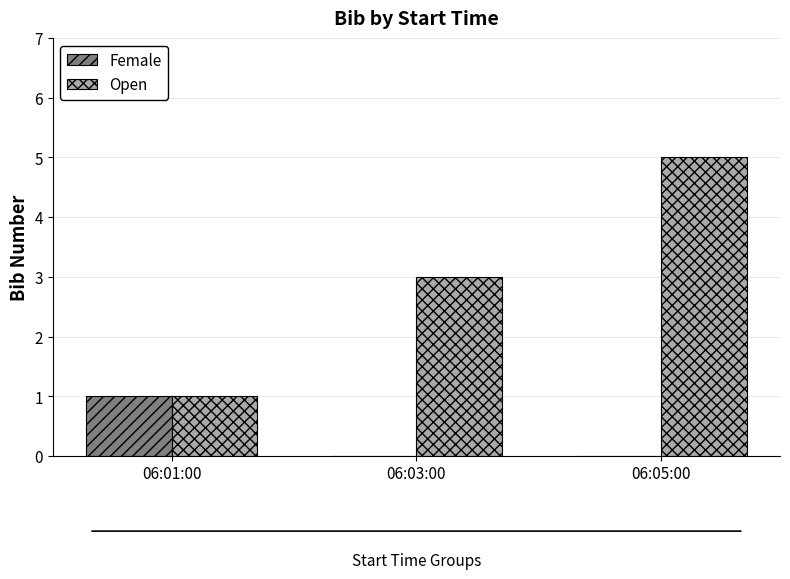

What value does the Open series have at 06:05:00?

5